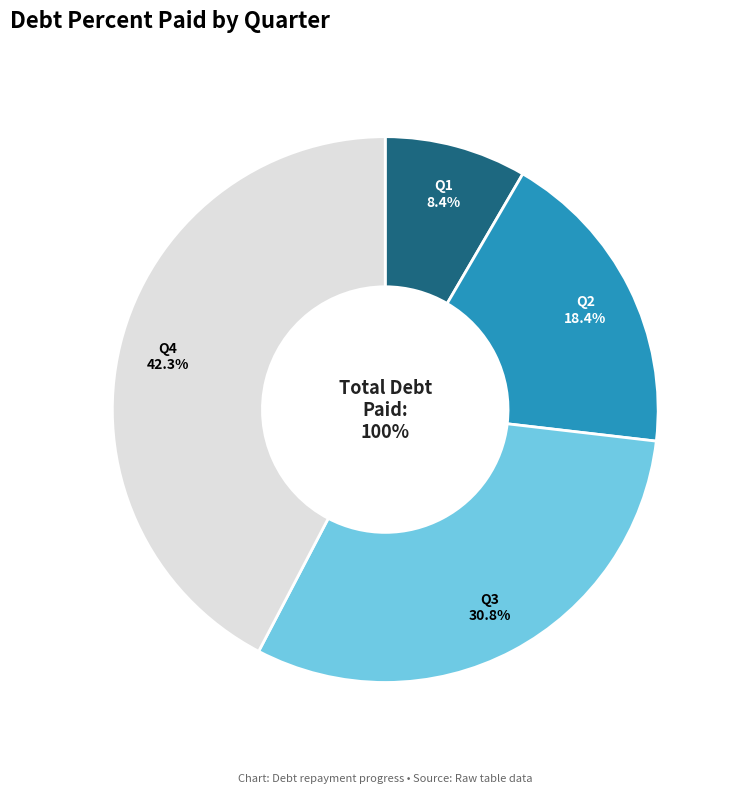

Is there any slice that represents more than half of the pie?

No